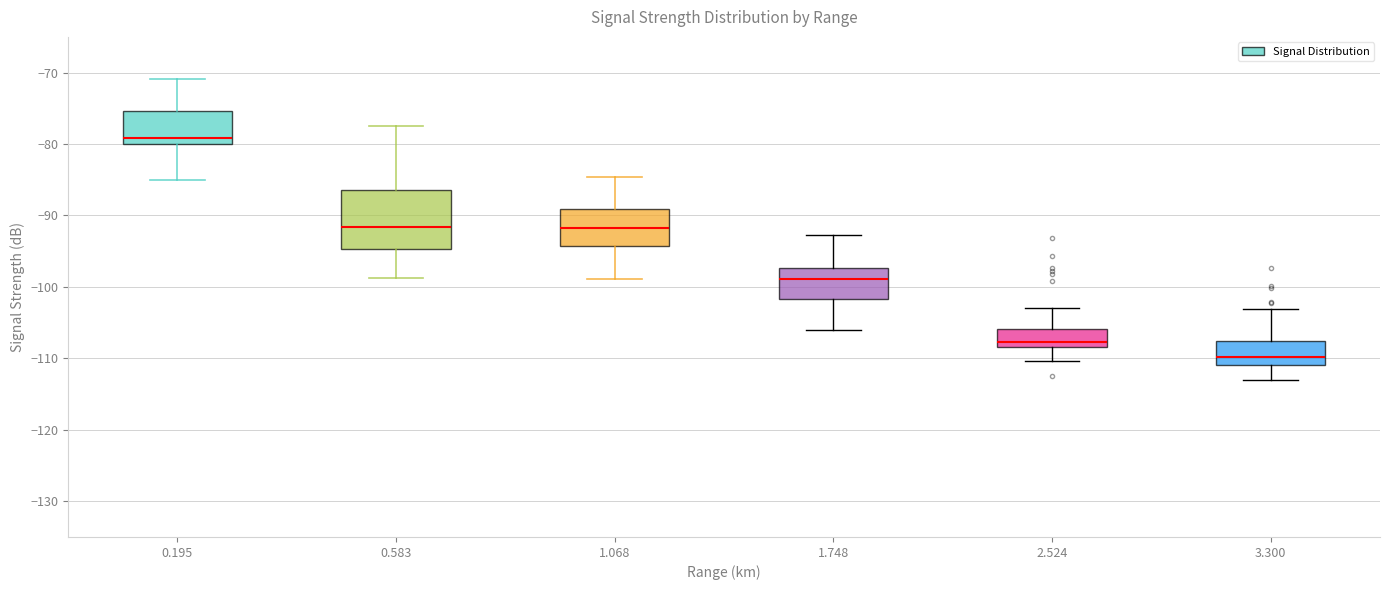

Reading left to right, transcribe this box plot: for each box, give where its median line is, the range the box spans, and where its two whiskers end, as read against the y-axis. The values are not printed on the chart, so give them approximately, as read against the axis.

0.195: median -79, box -80 to -75, whiskers -85 to -71
0.583: median -92, box -95 to -86, whiskers -99 to -77
1.068: median -92, box -94 to -89, whiskers -99 to -85
1.748: median -99, box -102 to -97, whiskers -106 to -93
2.524: median -108 (just above the box's lower edge), box -108 to -106, whiskers -110 to -103
3.300: median -110, box -111 to -107, whiskers -113 to -103